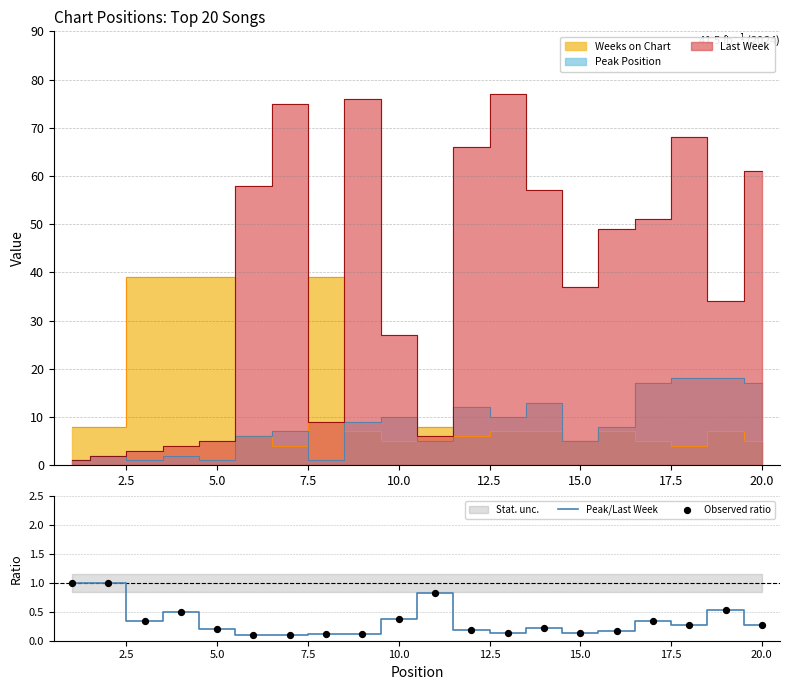

At how many categories does at least one series exceed 0?

20